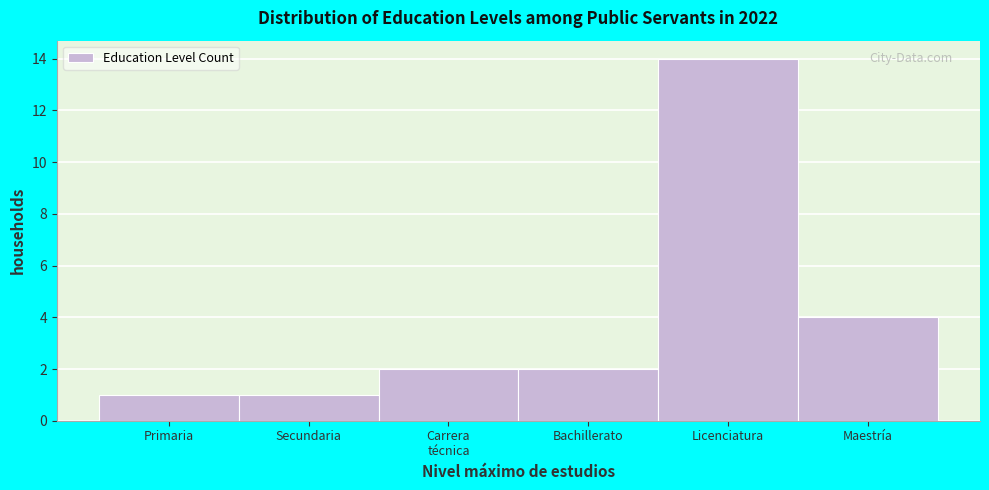

Reading left to right, what are all the values shown in this chart?

1	1	2	2	14	4